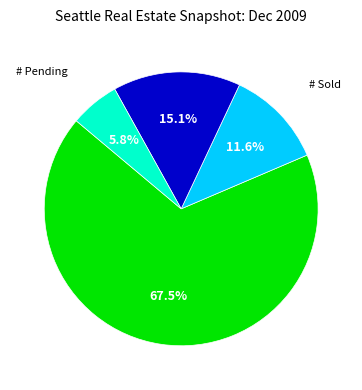

Does any single category account for the majority?

Yes